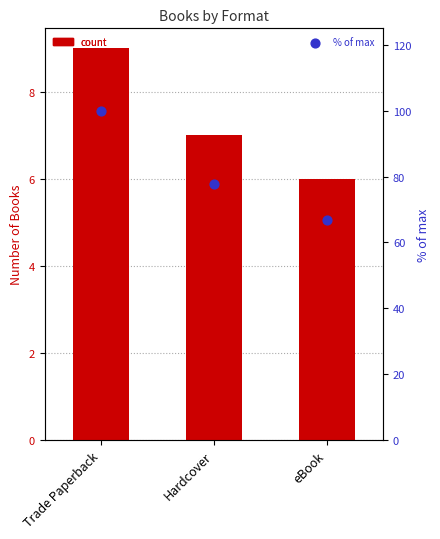

What are all the series names shown in the legend?

Count, % of max